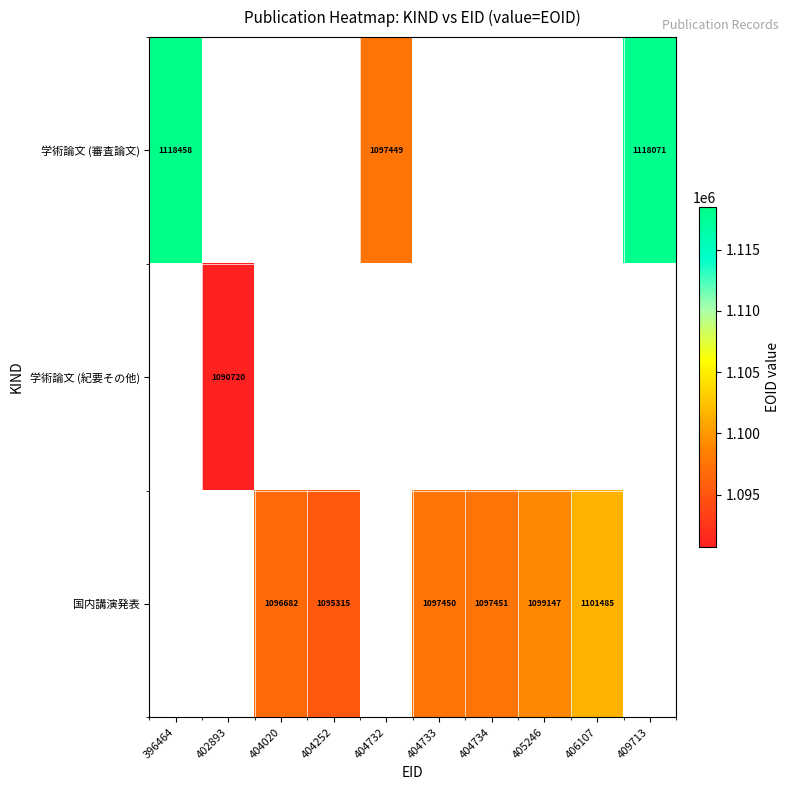

Is the value of 国内講演発表 at 404252 greater than the value of 学術論文 (審査論文) at 396464?

No